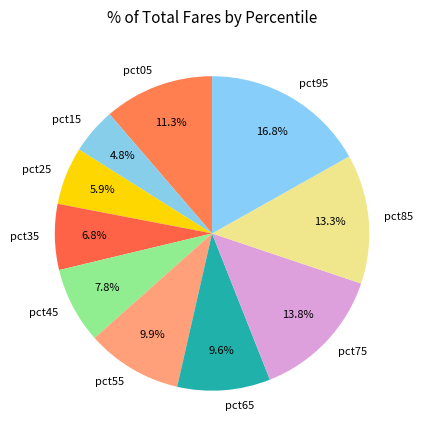

Is there a majority slice in this chart?

No